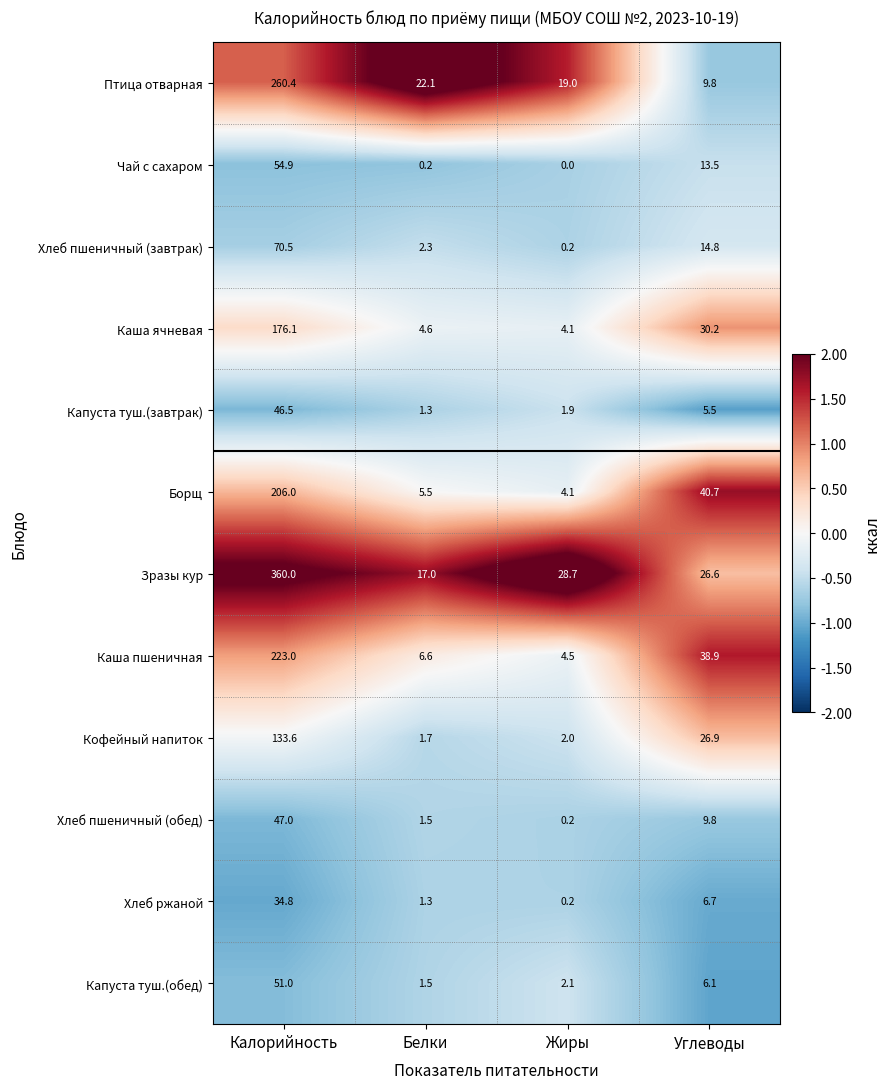

What is the minimum value for Борщ?

4.1